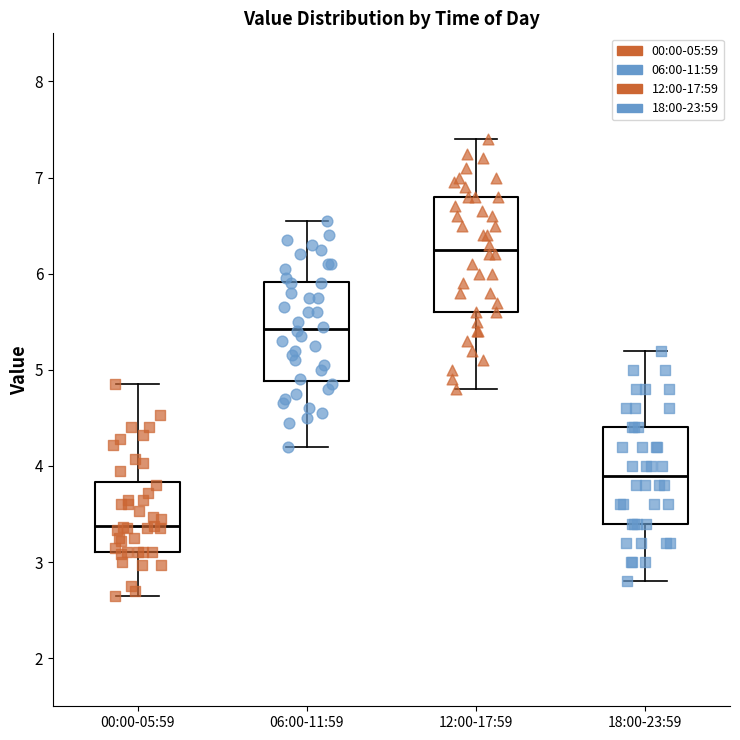

Which box is the tallest, from its lower edge to its upper edge?

12:00-17:59